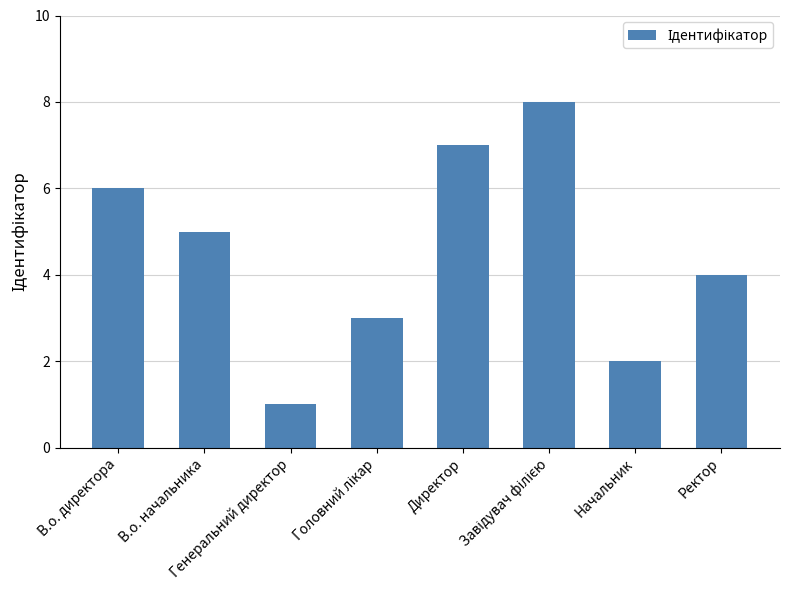

What is the minimum value shown in the chart?

1